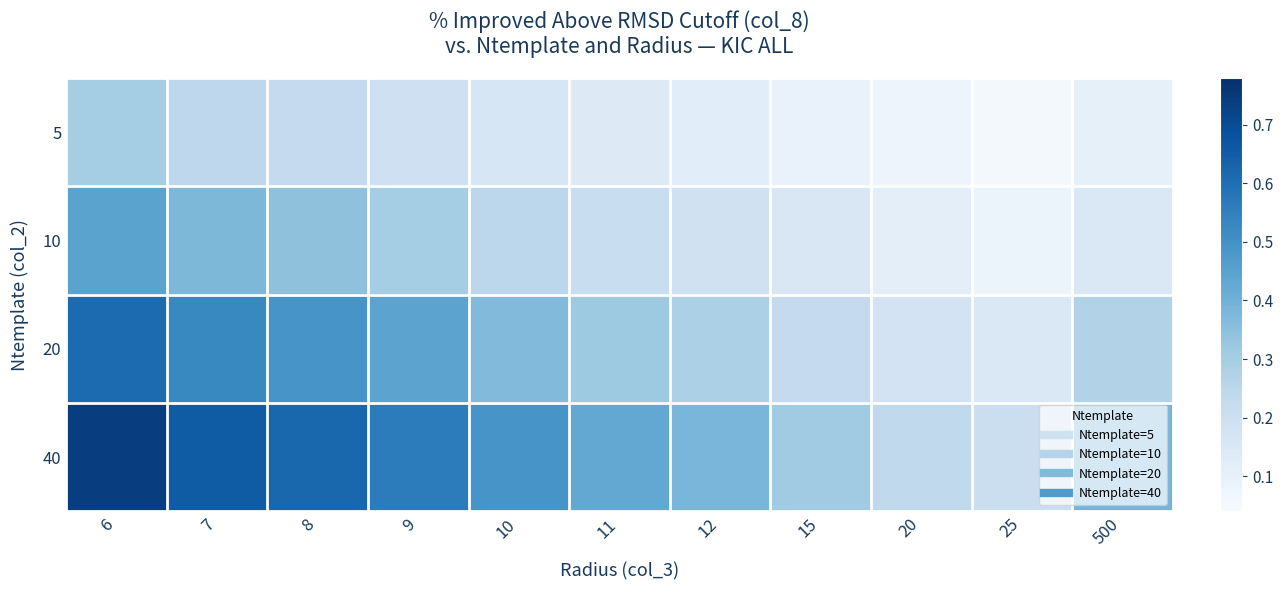

Which series has the largest total across all categories?

40